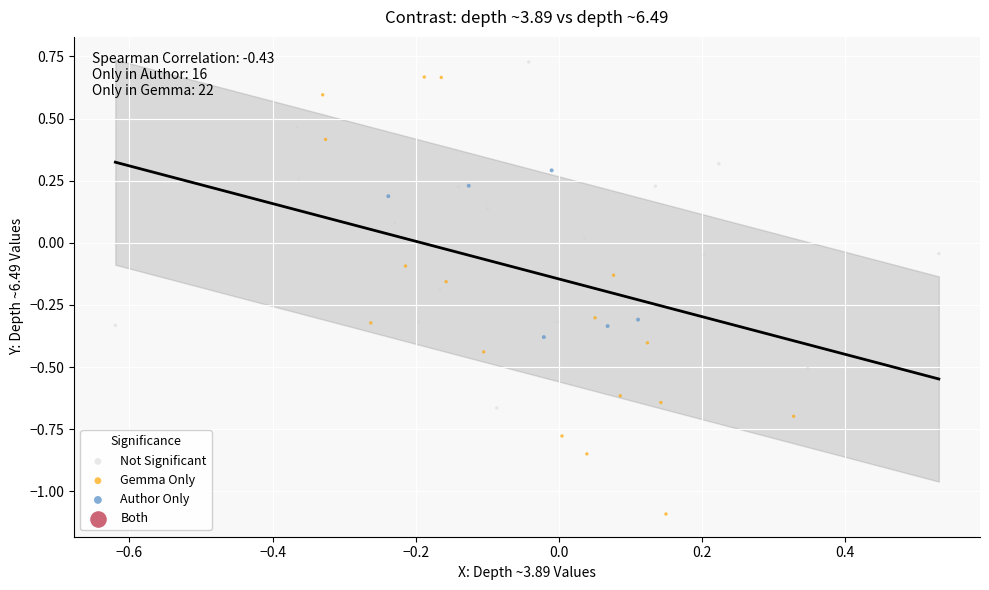

Which series reaches the minimum Y coordinate?

Gemma Only